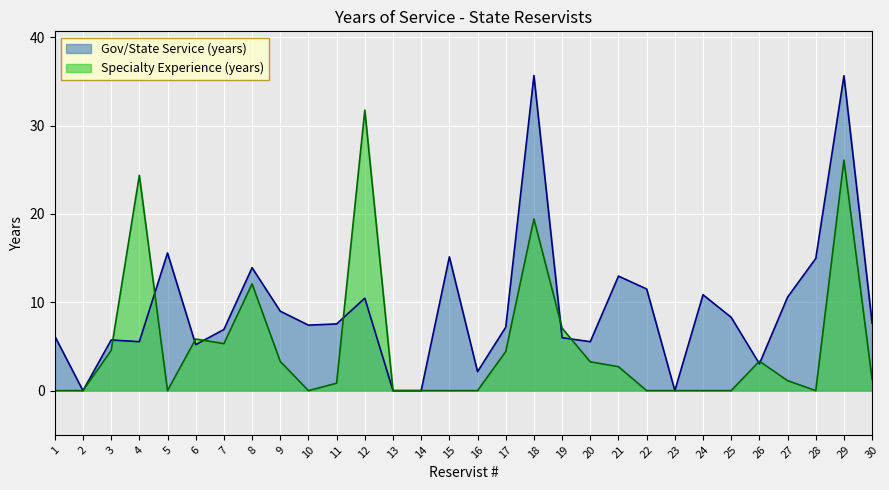

Reading left to right, list all the values displayed in this chart.

Gov/State Service (years): 6.2	0.0	5.7	5.5	15.6	5.2	6.9	13.9	9.0	7.4	7.5	10.5	0.0	0.0	15.1	2.1	7.2	35.7	6.0	5.5	13.0	11.5	0.0	10.8	8.3	3.0	10.6	15.0	35.6	7.6
Specialty Experience (years): 0.0	0.0	4.5	24.4	0.0	5.8	5.3	12.1	3.3	0.0	0.8	31.7	0.0	0.0	0.0	0.0	4.4	19.4	7.1	3.3	2.7	0.0	0.0	0.0	0.0	3.3	1.1	0.0	26.1	1.3